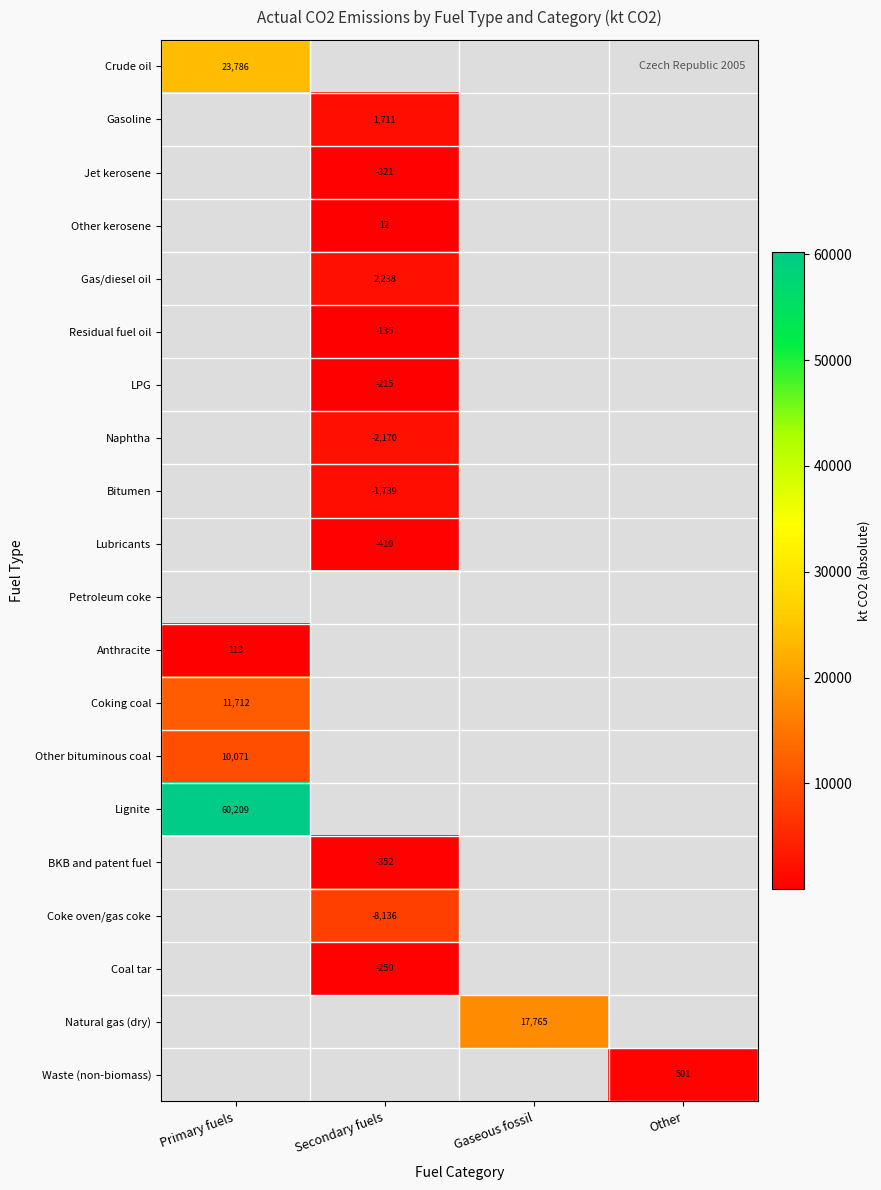

Is it true that LPG equals -215 at Secondary fuels?

True